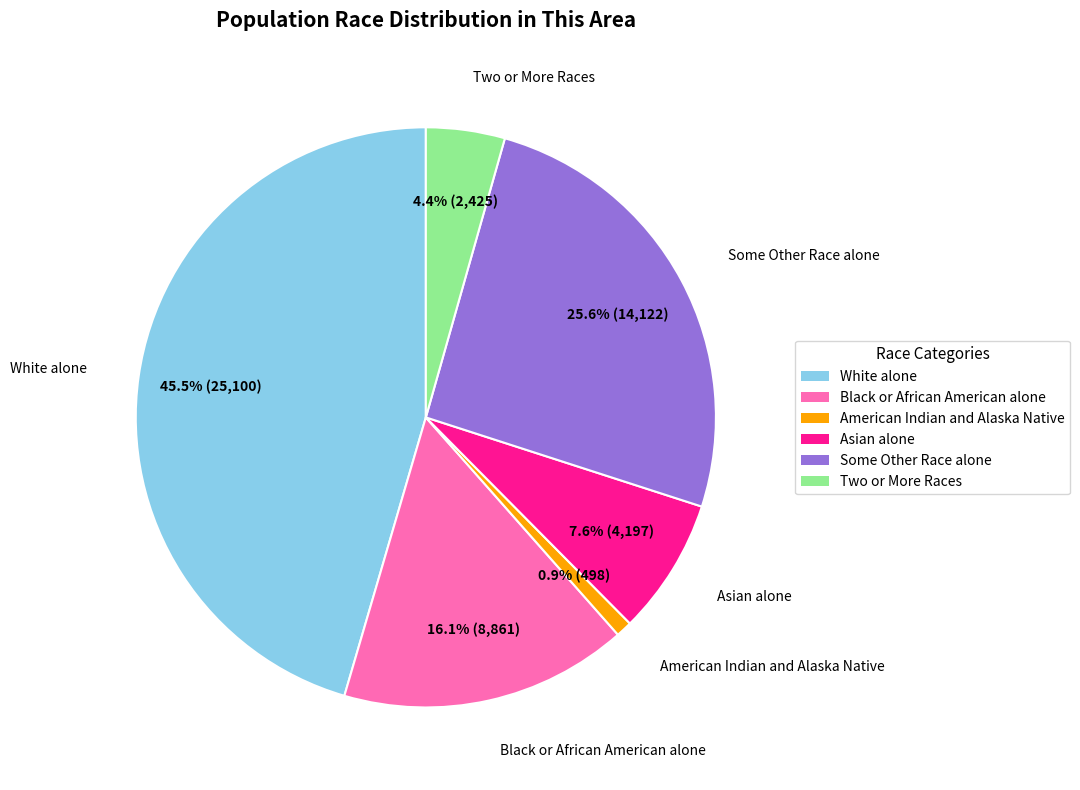

What is the ratio of the value at White alone to the value at American Indian and Alaska Native?

50.4